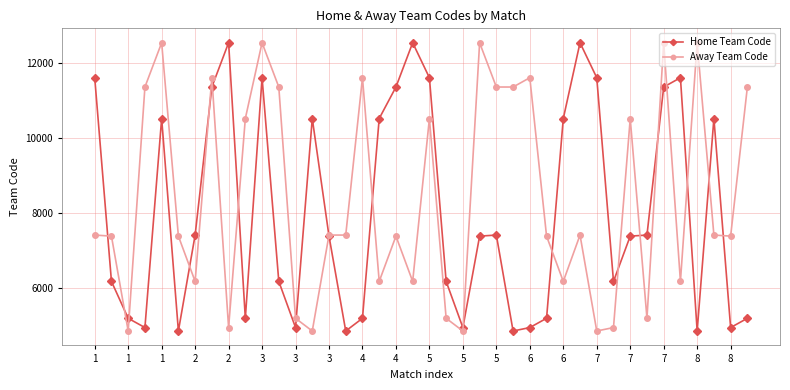

What is the value of the Home Team Code point at the 29th from the left?

10512